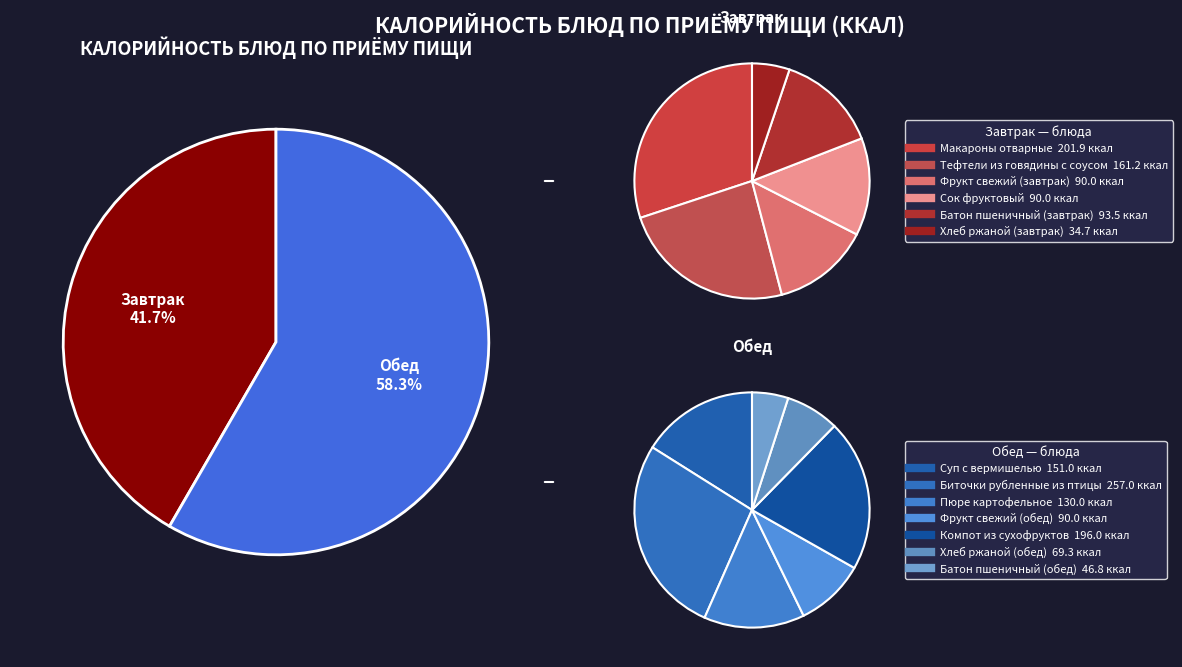

True or false: Пюре картофельное accounts for 1% of the total.

False